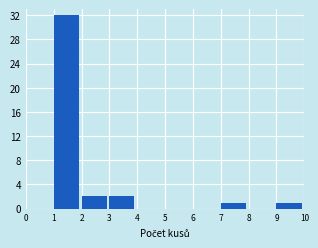

Which range on the x-axis has the tallest bar?

1 to 2